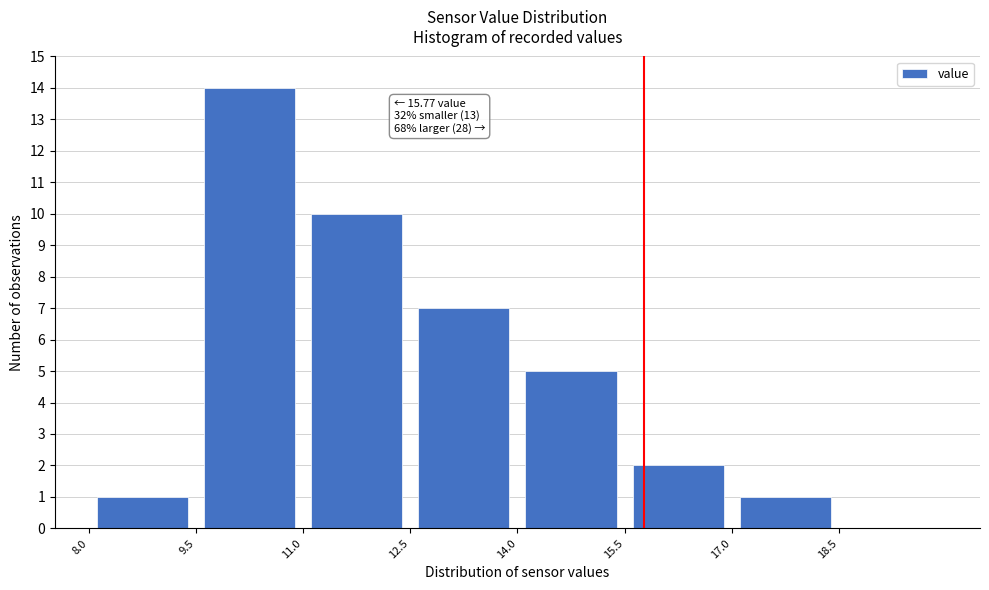

Which range on the x-axis has the tallest bar?

9.5 to 11.0